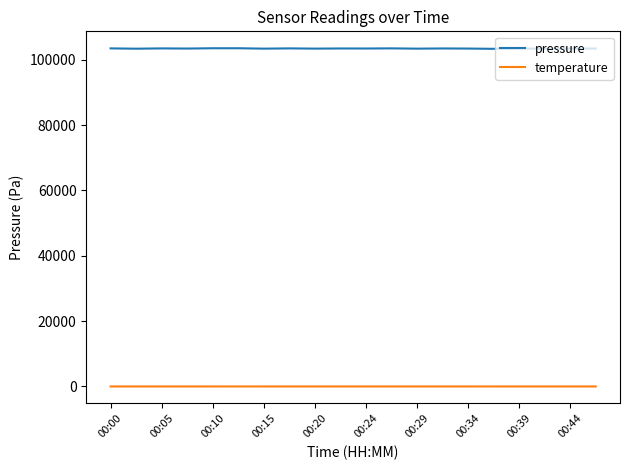

List the series in order of their peak value, highest first.

pressure, temperature